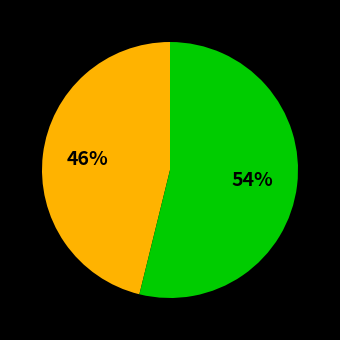

Is there a majority slice in this chart?

Yes